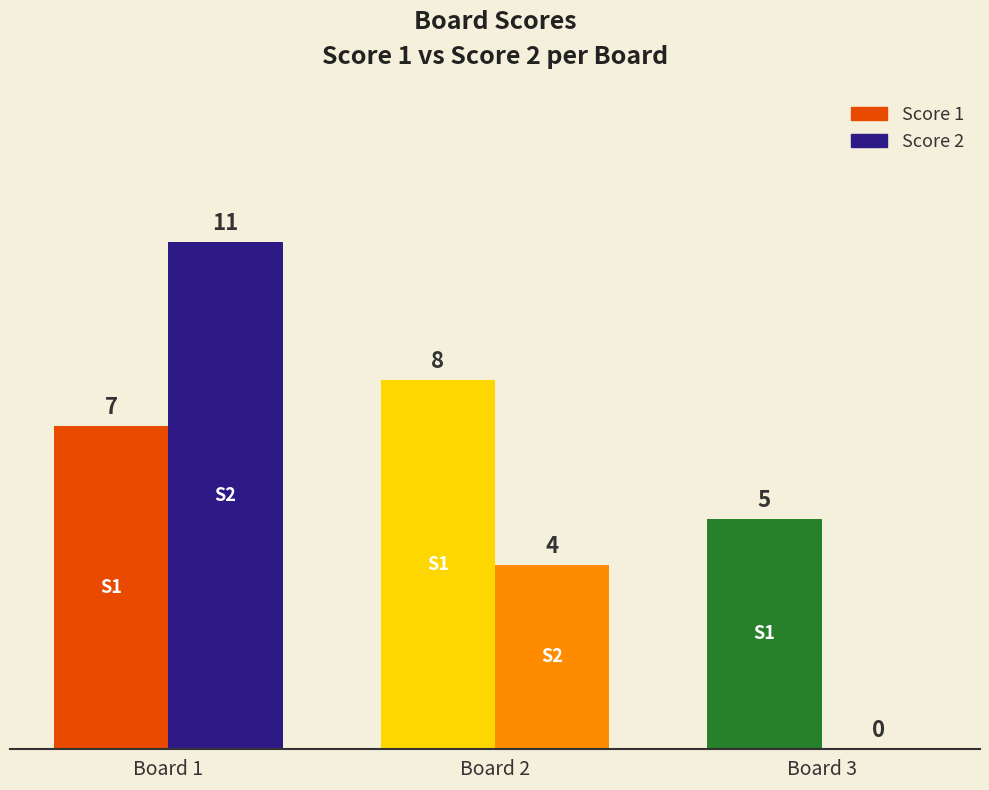

What is the approximate value of Score 2 at Board 2?

4